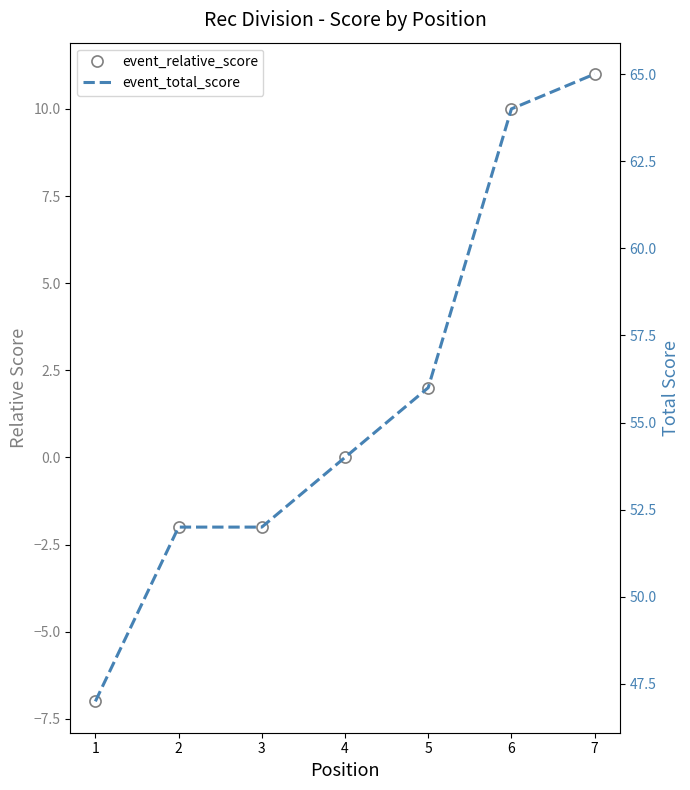

How many data points in event_total_score are above 54?

3